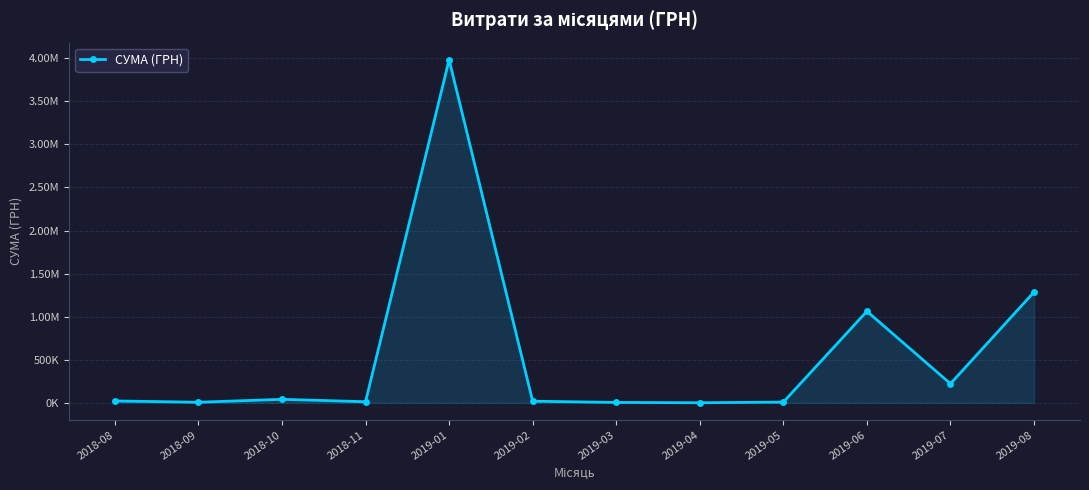

Is this an area chart (filled region under the line)?

Yes